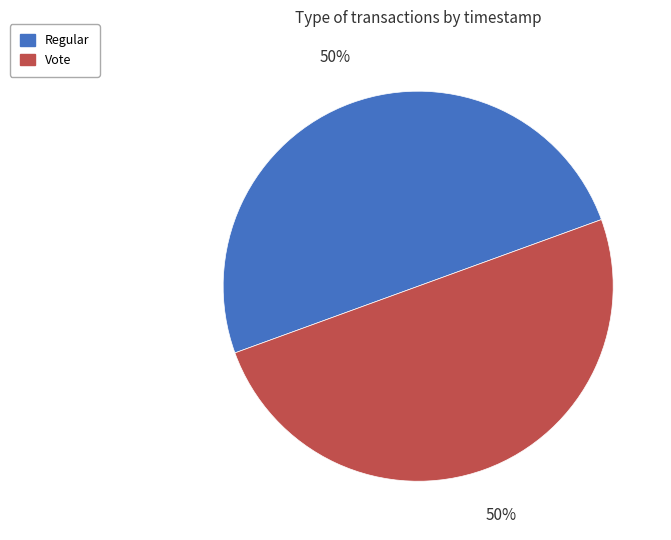

True or false: Regular accounts for 61% of the total.

False